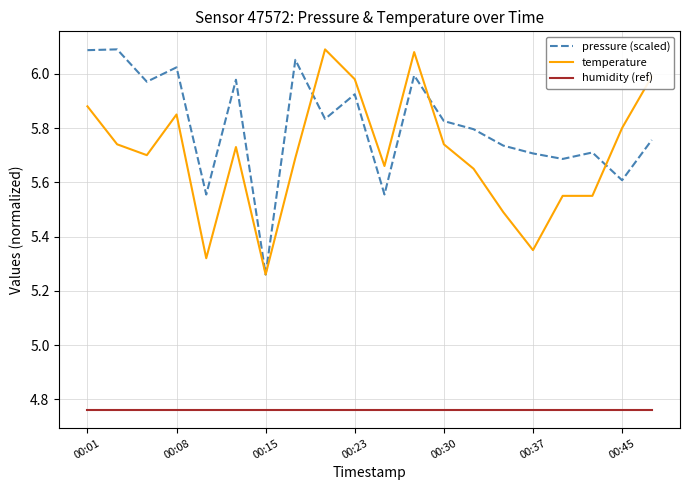

Which series has the largest total across all categories?

pressure (scaled)